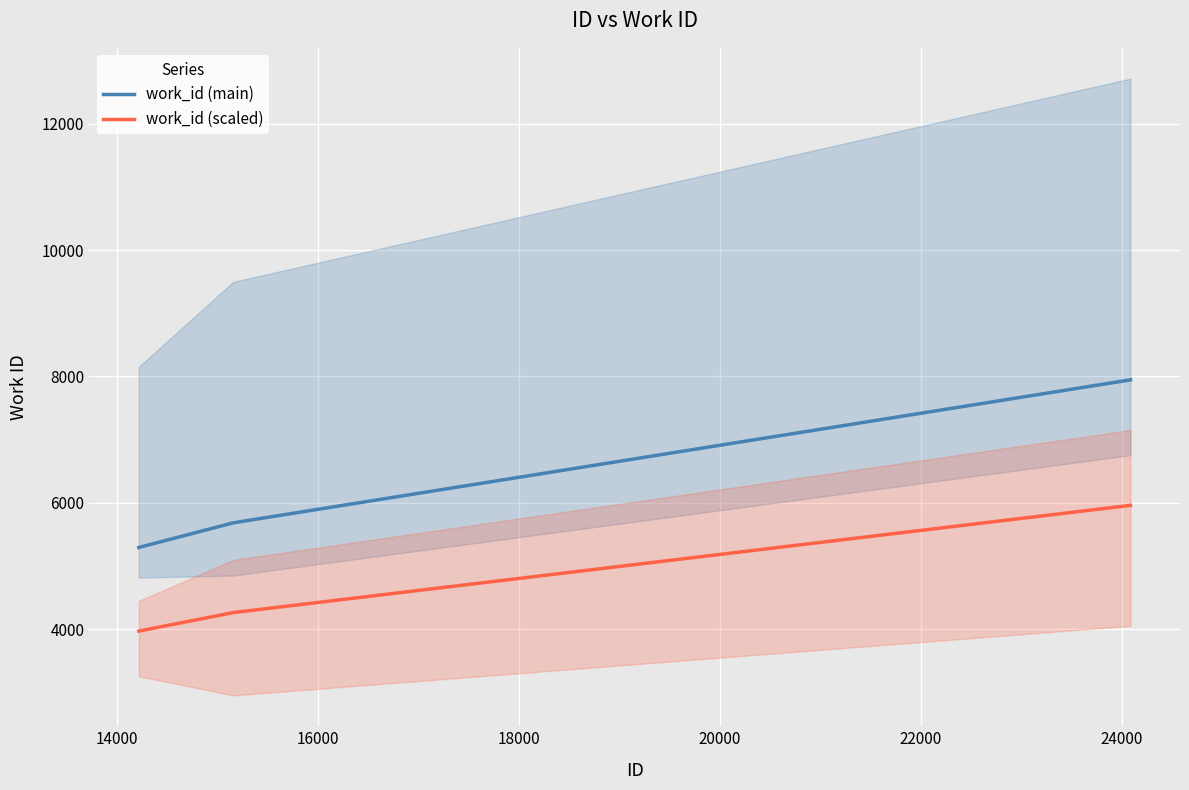

How many series are shown in this chart?

2